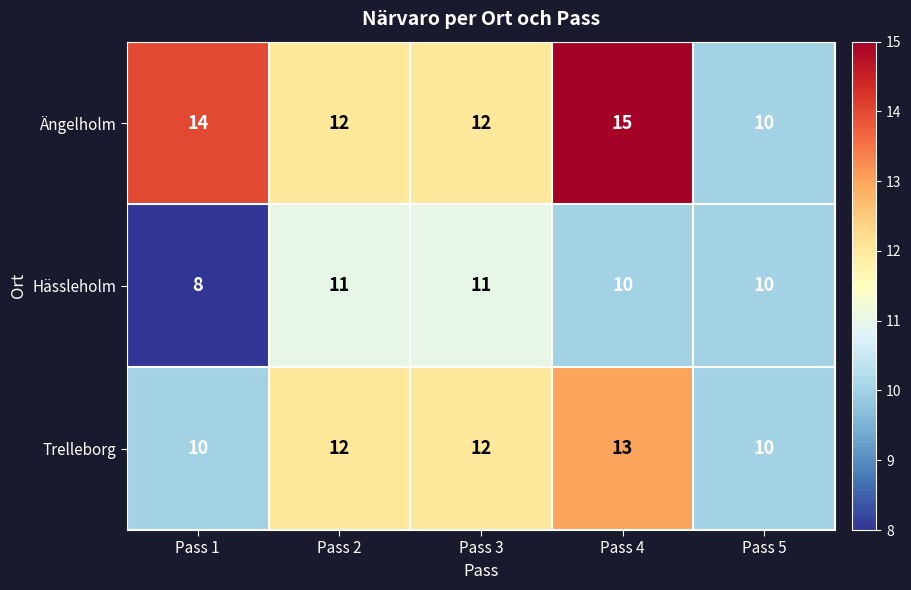

Count the Hässleholm values in the range 10 to 11.

4